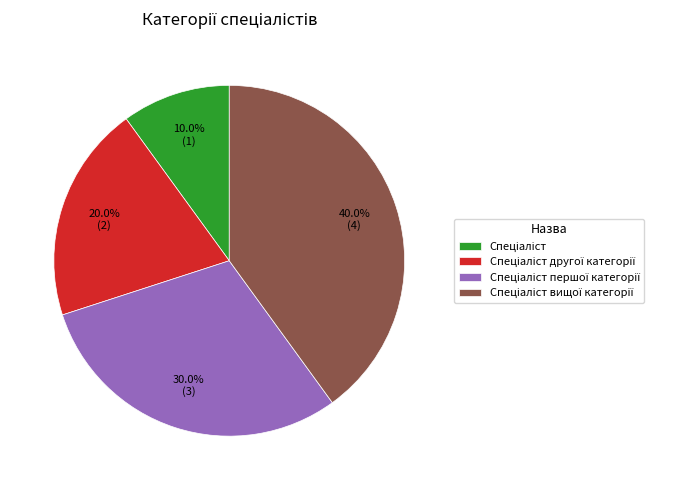

Is there any slice that represents more than half of the pie?

No